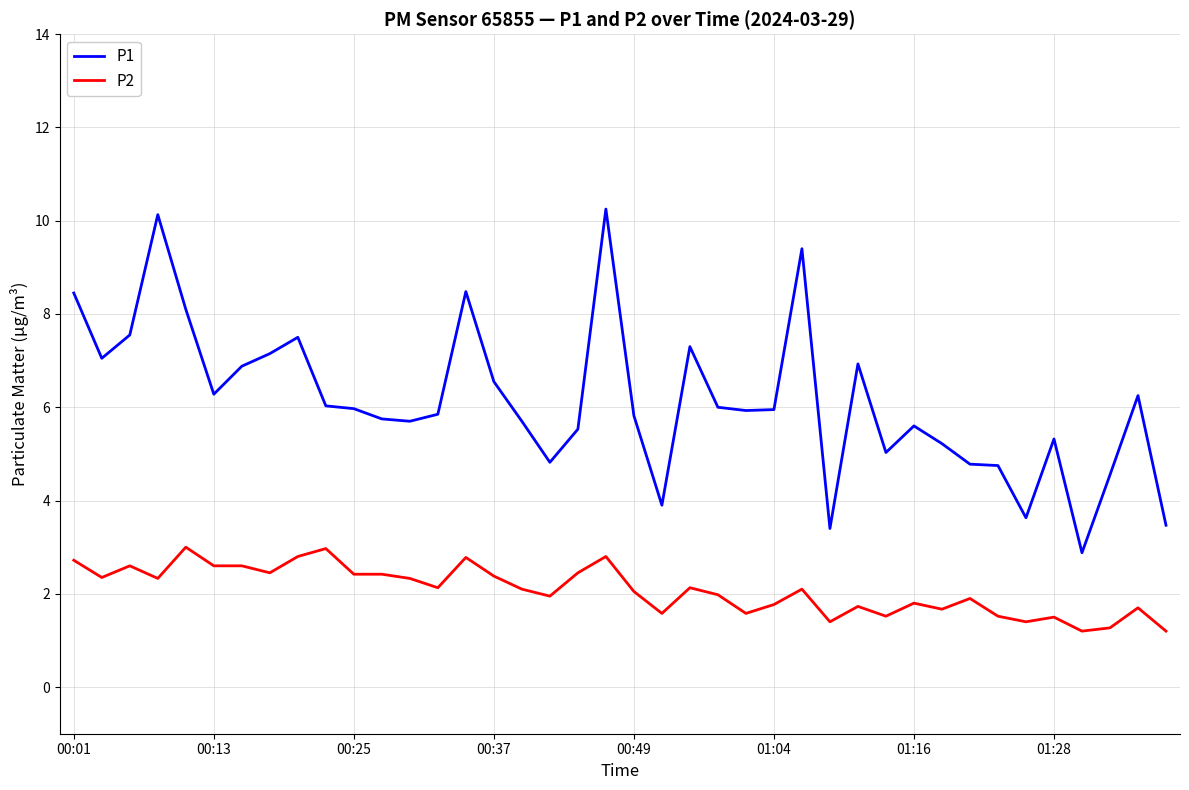

Which series has the largest total across all categories?

P1